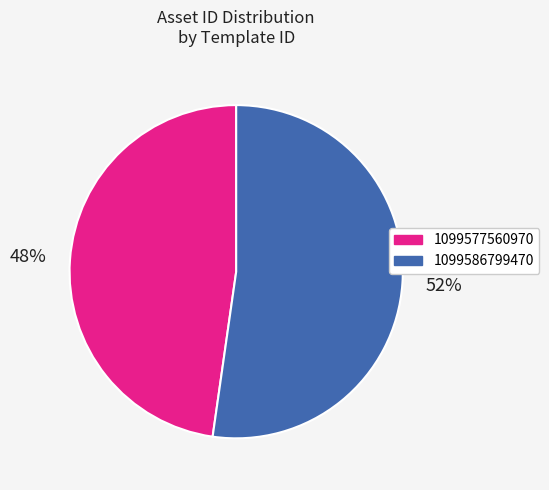

Is 1099586799470 the majority of the pie?

Yes